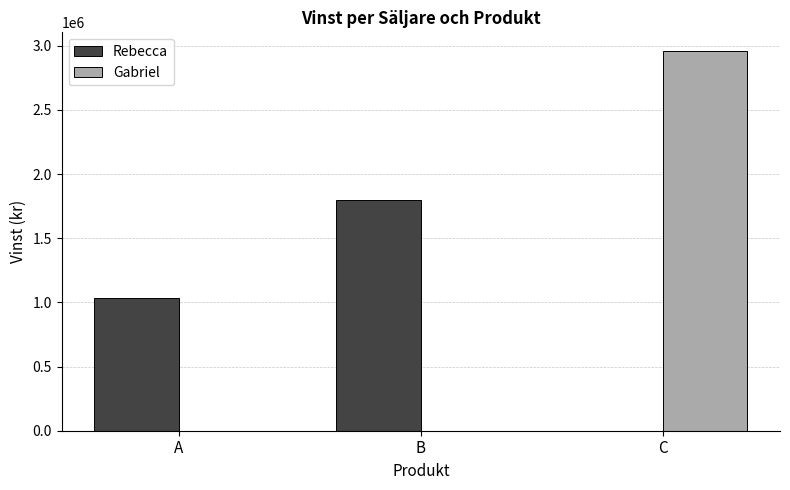

Reading left to right, list all the values displayed in this chart.

Rebecca: 1036000	1798200	0
Gabriel: 0	0	2956800